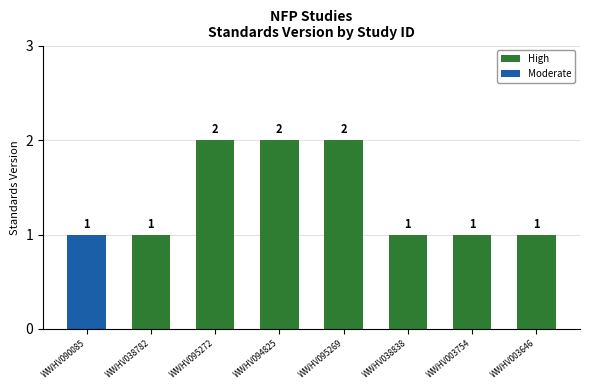

What is the sum of the values at WWHV095272 and WWHV090085?

3